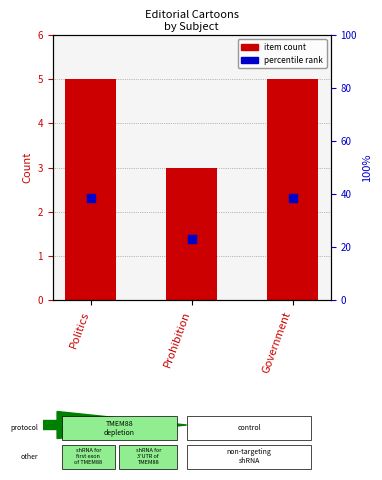

Which series has the largest total across all categories?

percentile rank